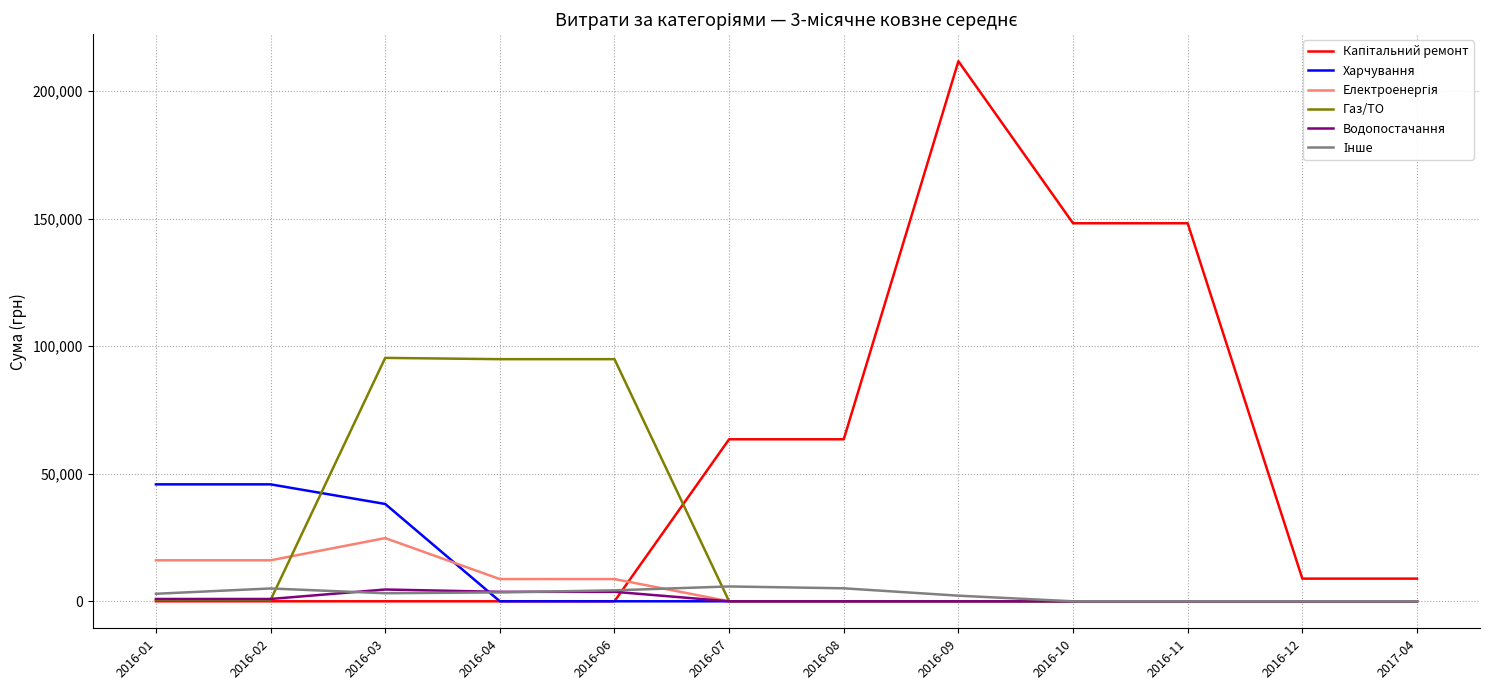

Which series changed the most between 2016-03 and 2016-06?

Харчування